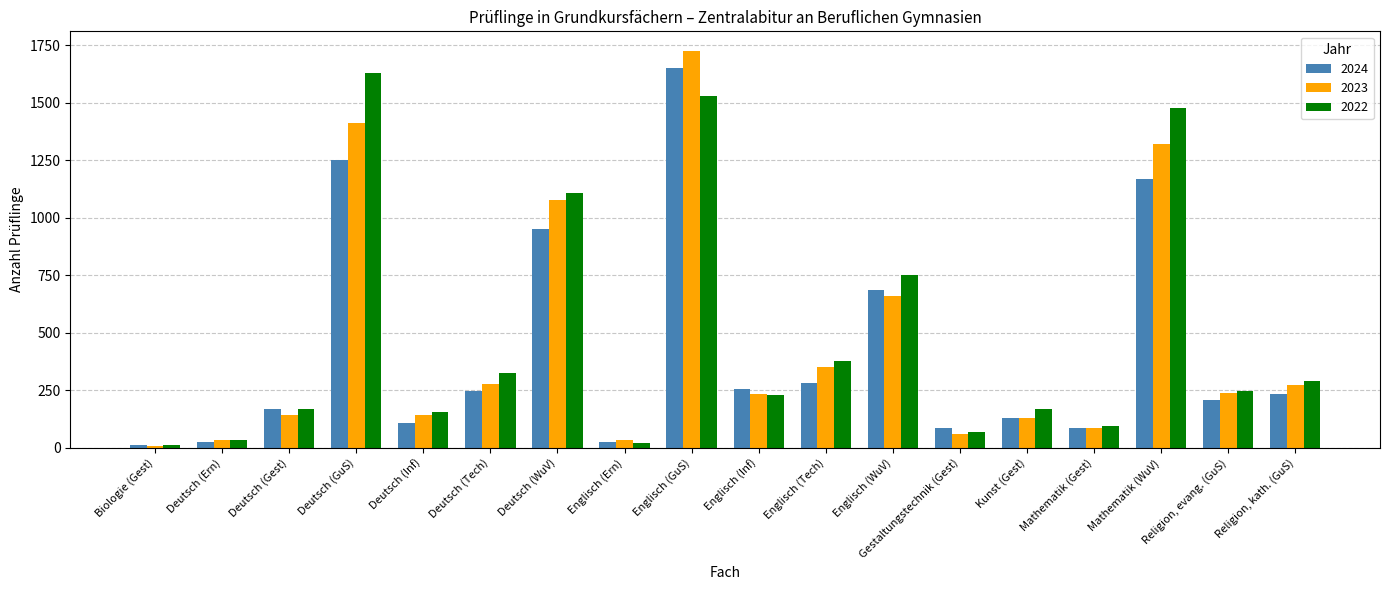

Which series changed the most between Gestaltungstechnik (Gest) and Religion, evang. (GuS)?

2023